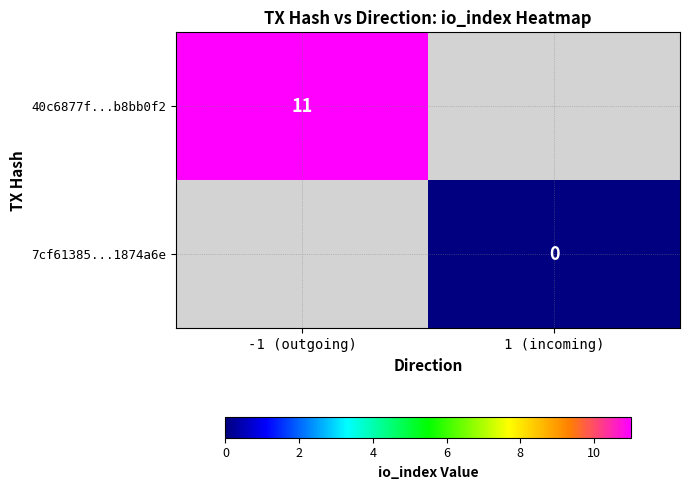

True or false: 40c6877f...b8bb0f2 has a value of 5 at -1 (outgoing).

False